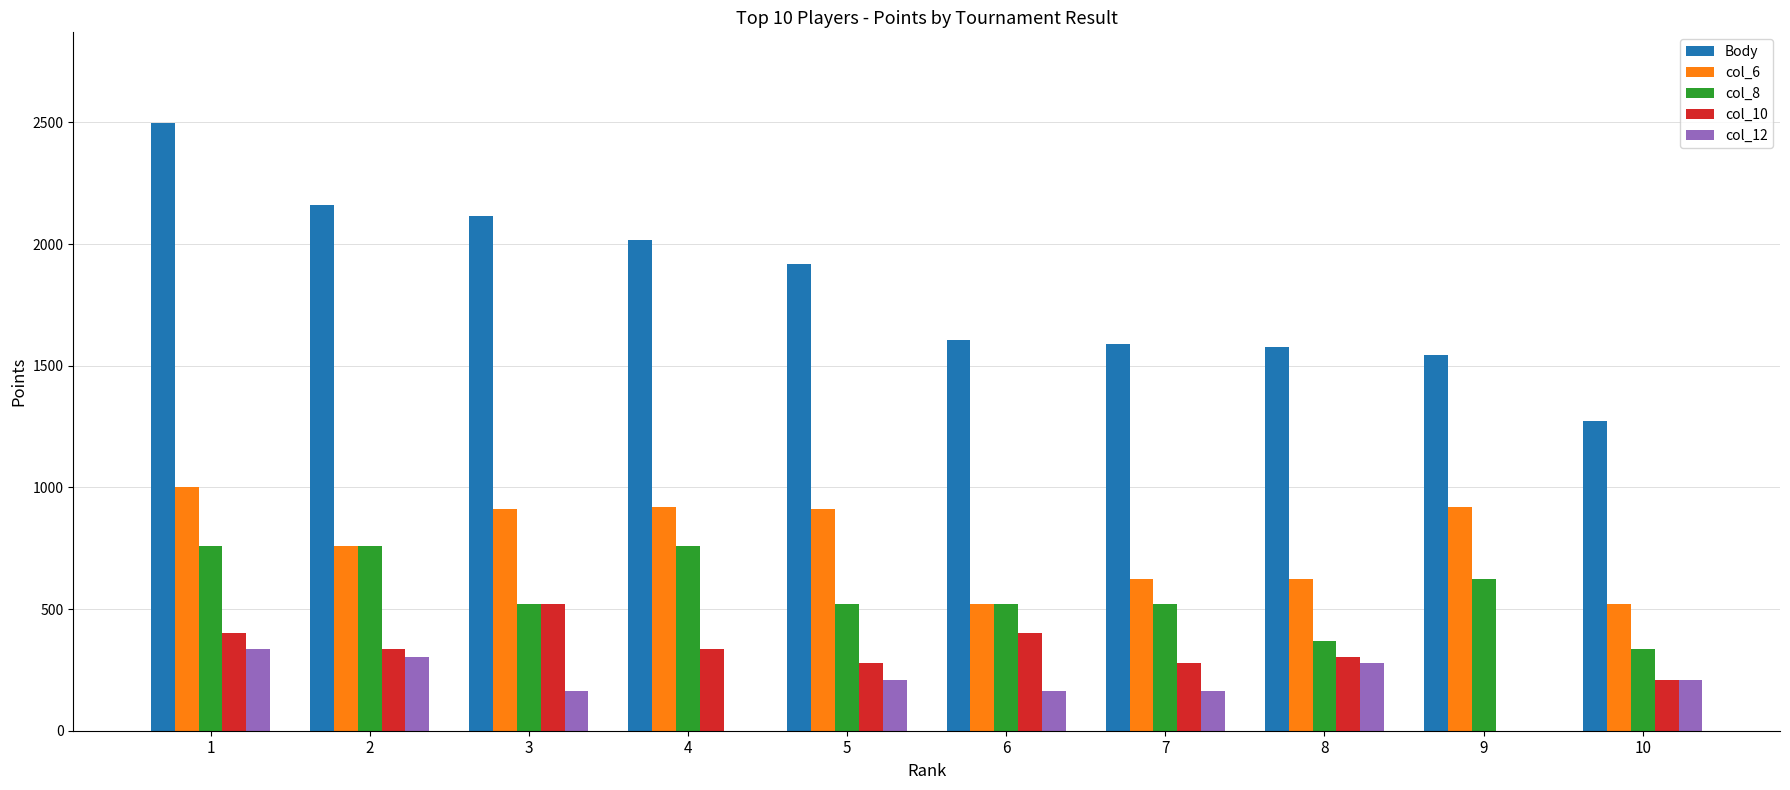

At which category is the sum across all series the highest?

1